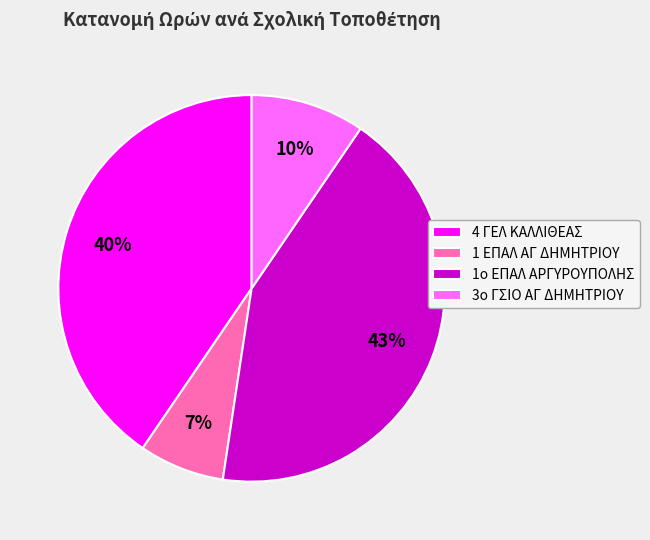

The 3ο ΓΣΙΟ ΑΓ ΔΗΜΗΤΡΙΟΥ slice represents 16% of the pie. True or false?

False